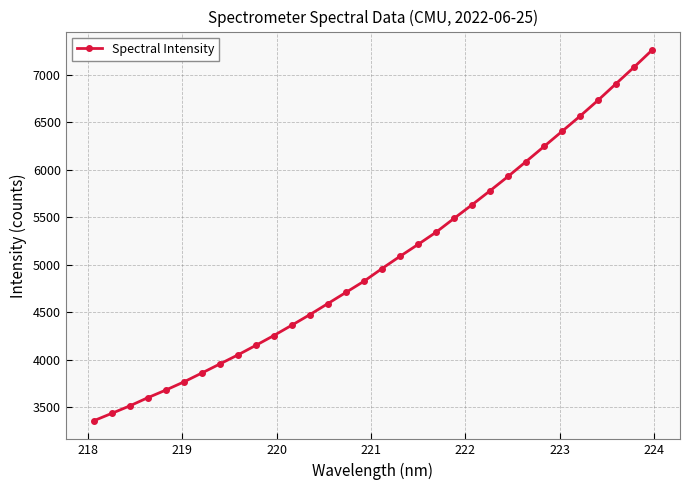

Count the number of categories in the chart.

32